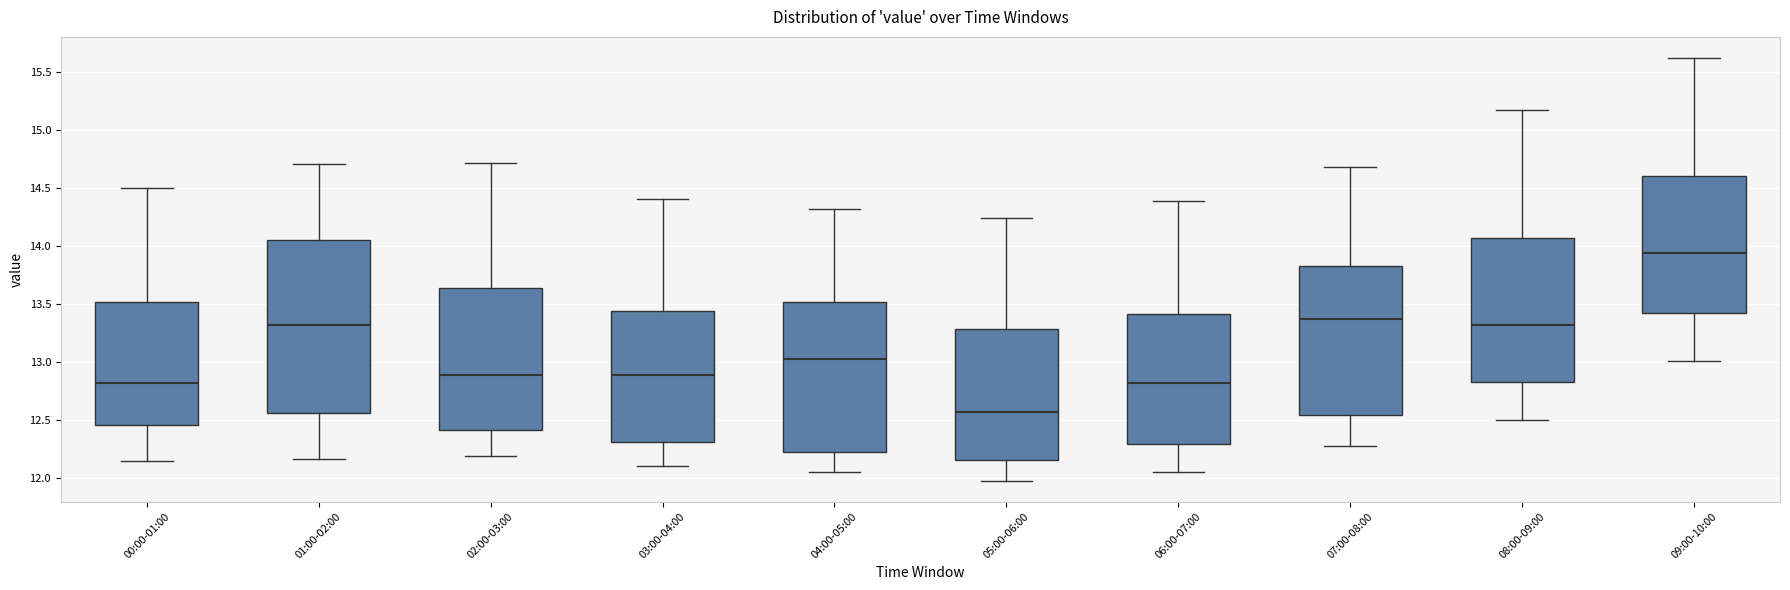

Reading left to right, transcribe this box plot: for each box, give where its median line is, the range the box spans, and where its two whiskers end, as read against the y-axis. The values are not printed on the chart, so give them approximately, as read against the axis.

00:00-01:00: median 12.80, box 12.45 to 13.50, whiskers 12.15 to 14.50
01:00-02:00: median 13.30, box 12.55 to 14.05, whiskers 12.15 to 14.70
02:00-03:00: median 12.90, box 12.40 to 13.65, whiskers 12.20 to 14.70
03:00-04:00: median 12.90, box 12.30 to 13.45, whiskers 12.10 to 14.40
04:00-05:00: median 13.05, box 12.25 to 13.50, whiskers 12.05 to 14.30
05:00-06:00: median 12.55, box 12.15 to 13.30, whiskers 12.00 to 14.25
06:00-07:00: median 12.80, box 12.30 to 13.40, whiskers 12.05 to 14.40
07:00-08:00: median 13.40, box 12.55 to 13.85, whiskers 12.30 to 14.70
08:00-09:00: median 13.30, box 12.85 to 14.05, whiskers 12.50 to 15.15
09:00-10:00: median 13.95, box 13.45 to 14.60, whiskers 13.00 to 15.60